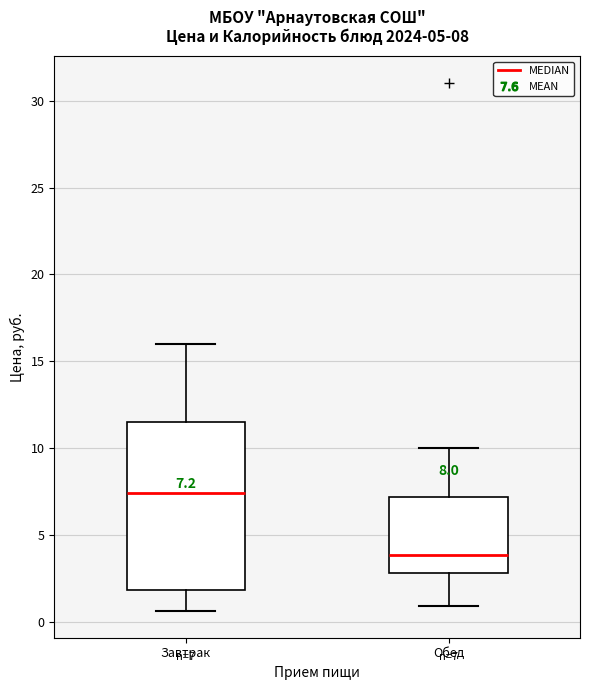

Which box is the tallest, from its lower edge to its upper edge?

Завтрак